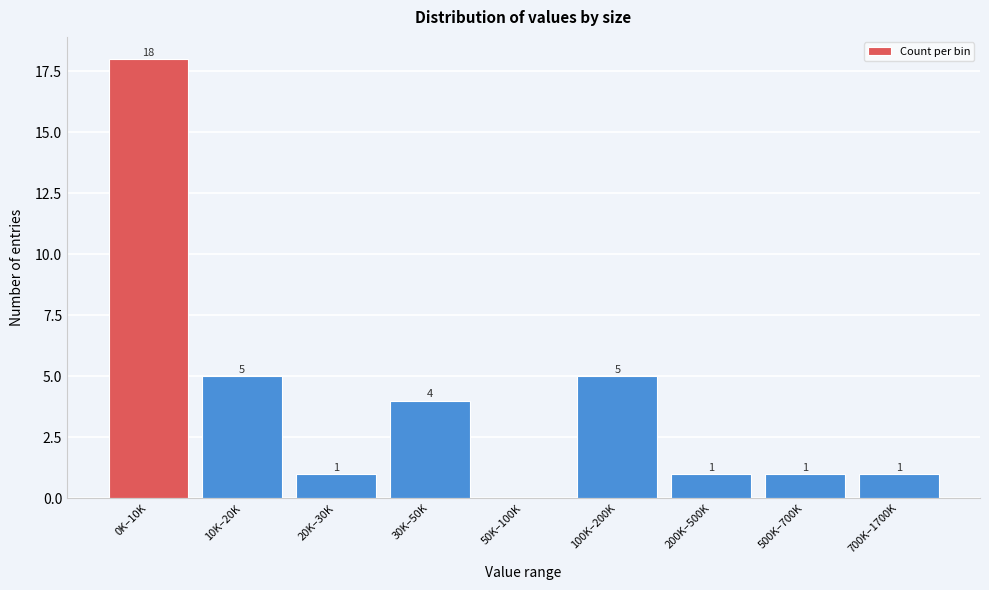

Reading left to right, list all the values displayed in this chart.

0K–10K=18	10K–20K=5	20K–30K=1	30K–50K=4	50K–100K=0	100K–200K=5	200K–500K=1	500K–700K=1	700K–1700K=1